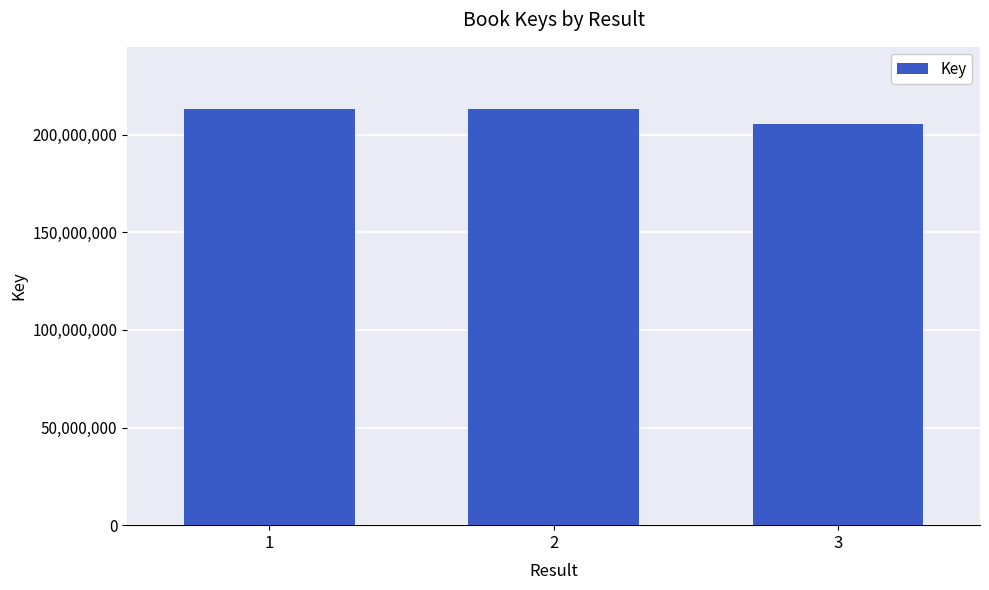

What is the sum of all values?

631332477